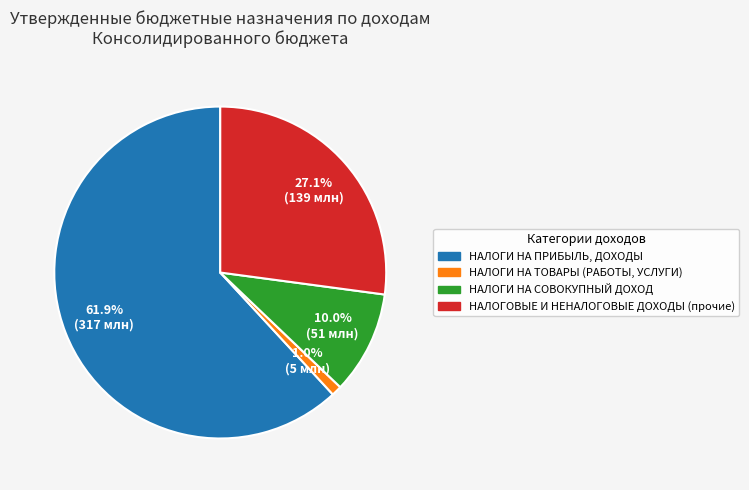

What portion of the pie excludes НАЛОГИ НА СОВОКУПНЫЙ ДОХОД?

90.0%